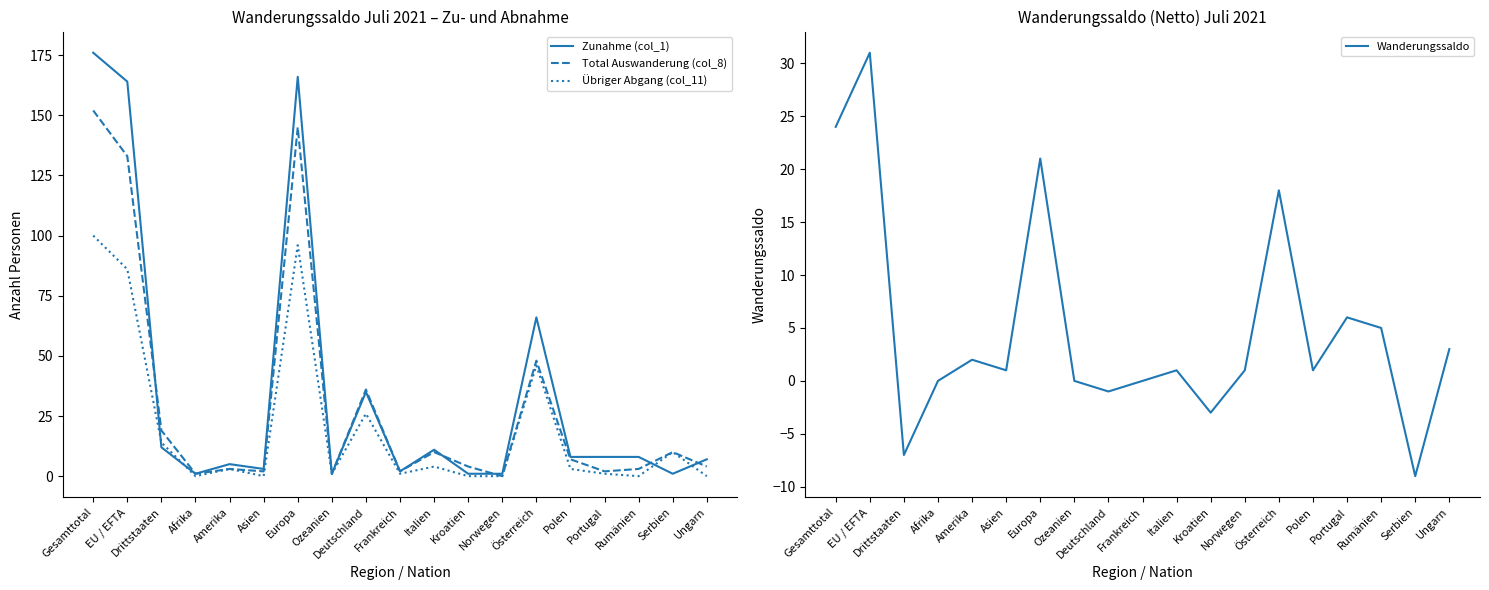

True or false: Total Auswanderung (col_8) and Zunahme (col_1) cross at least once.

True